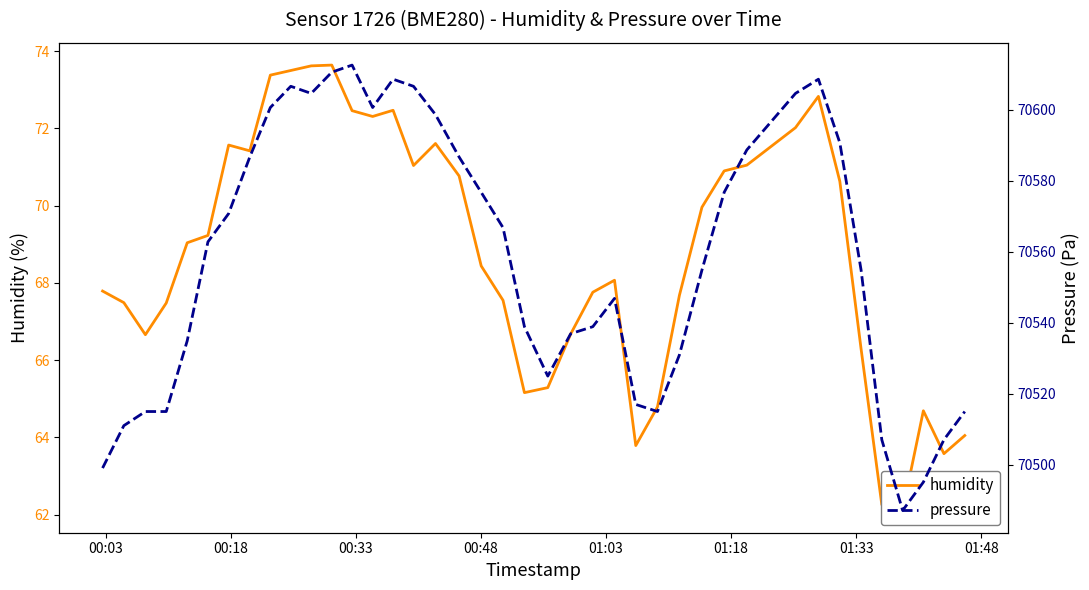

In humidity, how many points are higher than both neighbors (excluding endpoints)?

7